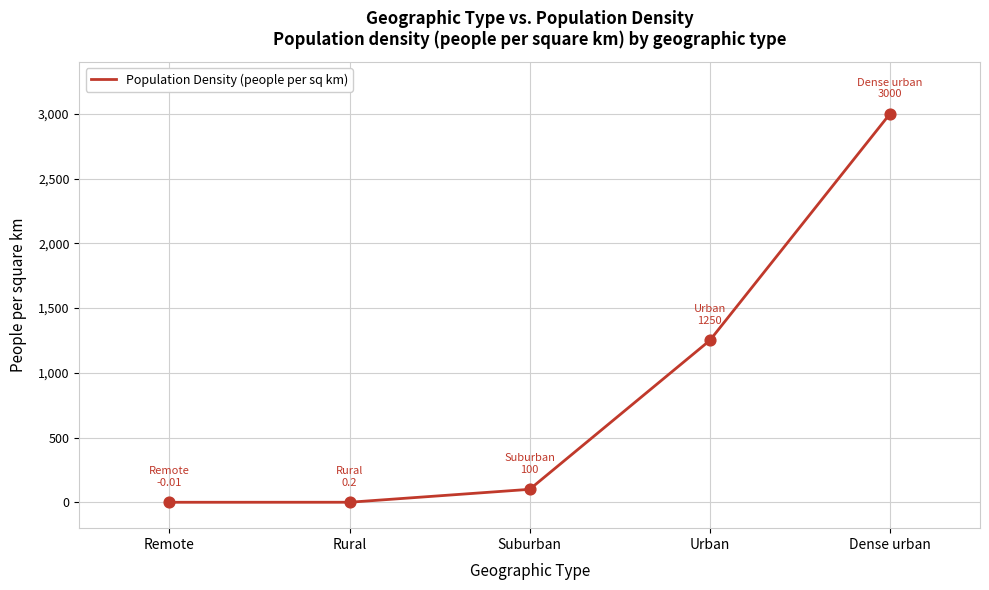

Approximately how many times larger is the value at Urban compared to Suburban?

12.5